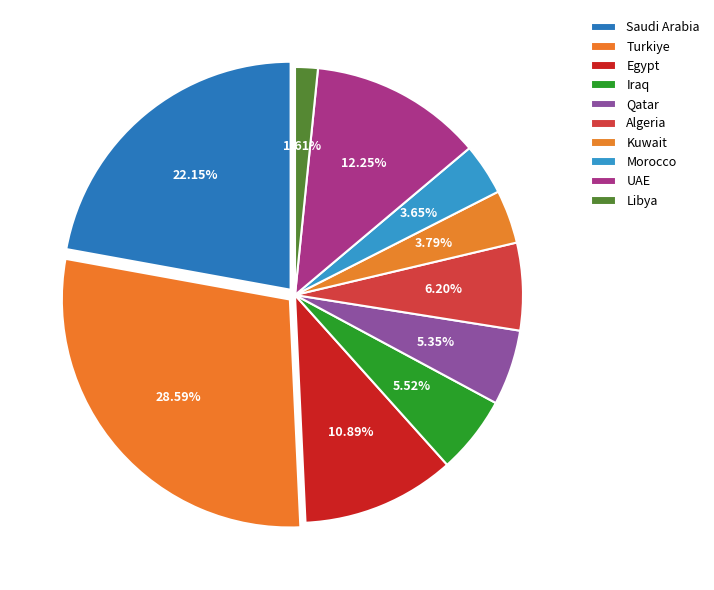

How many slices are in this pie chart?

10